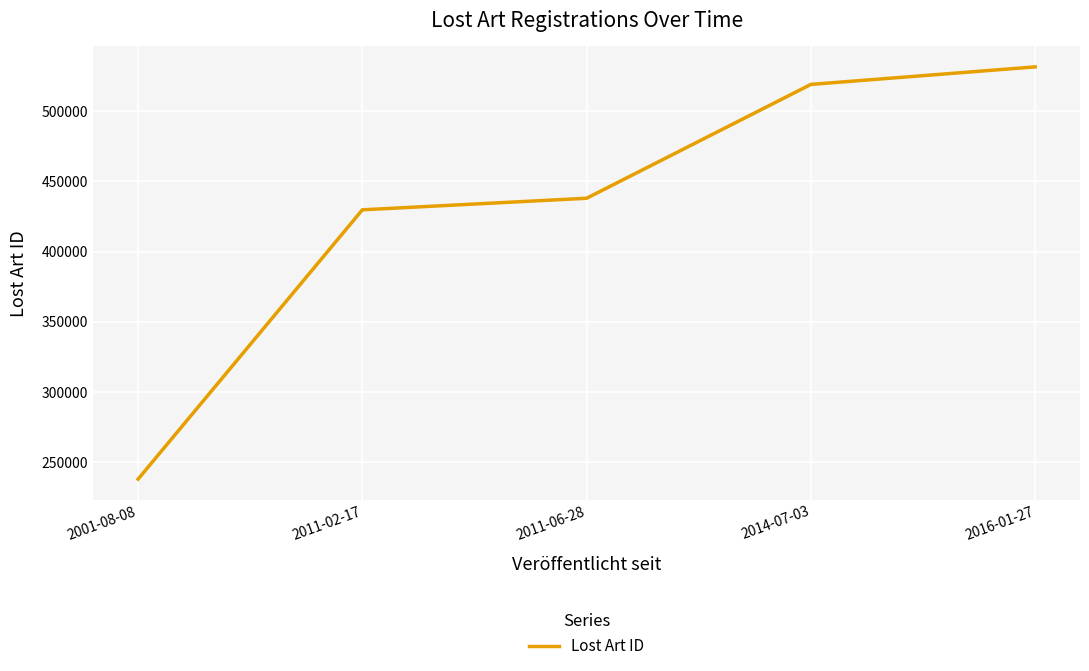

Rank the categories by value from highest to lowest.

2016-01-27, 2014-07-03, 2011-06-28, 2011-02-17, 2001-08-08